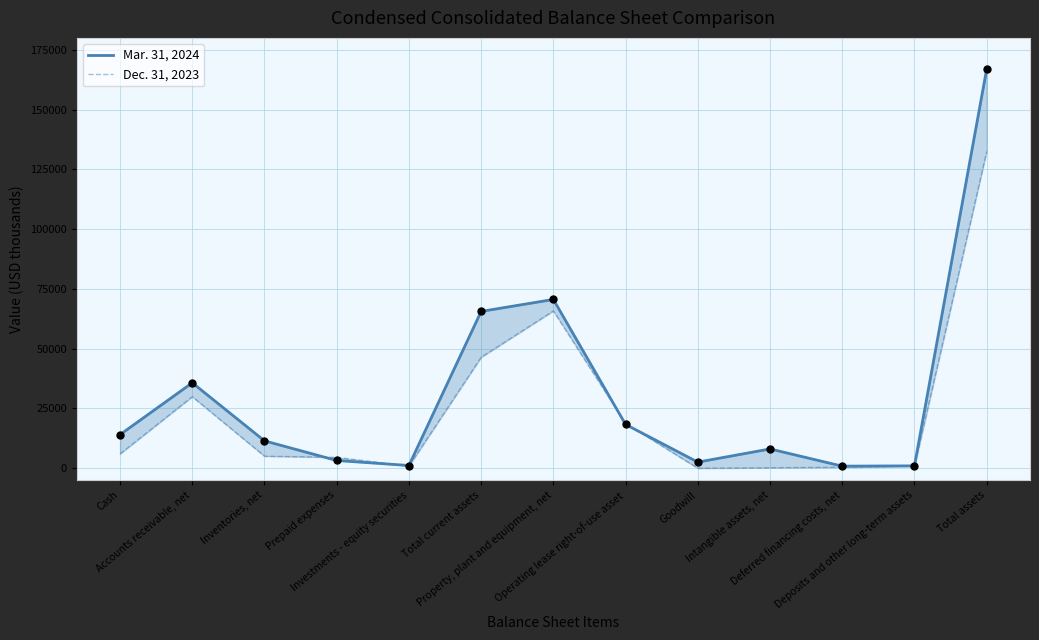

Which series has the largest total across all categories?

Mar. 31, 2024